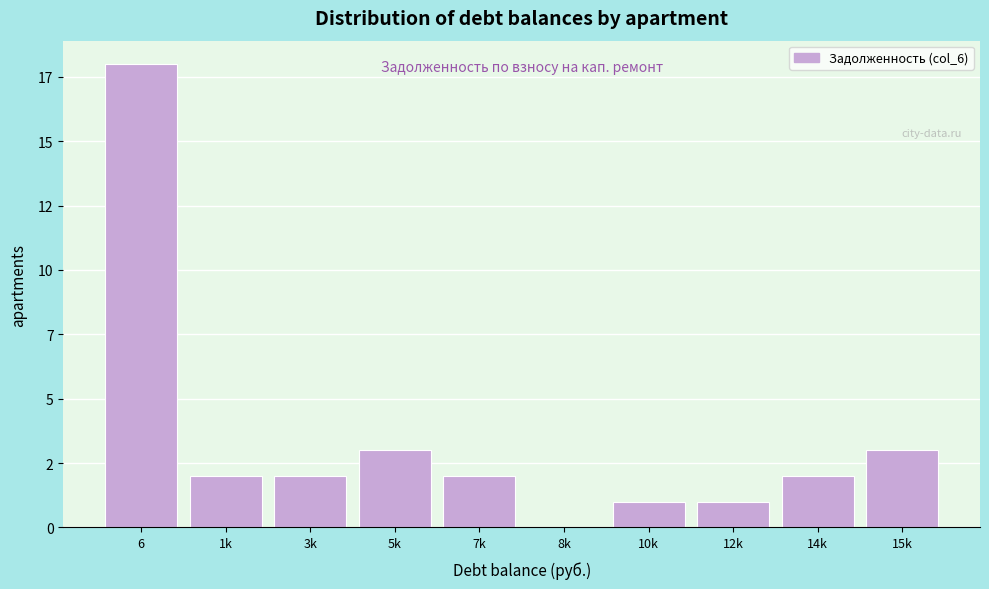

Are the bars horizontal?

No